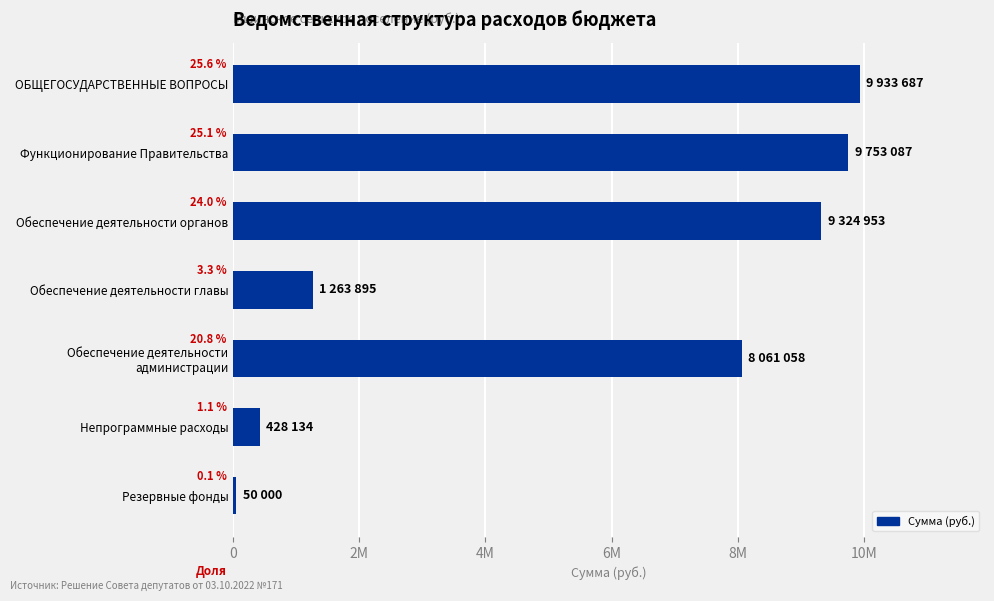

Does the chart contain any negative values?

No